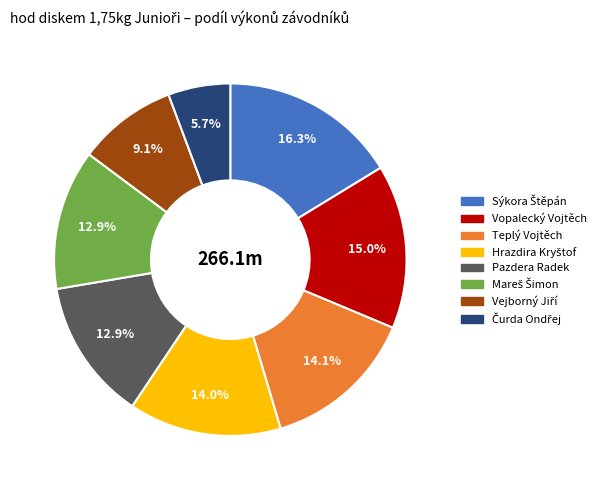

Is there a majority slice in this chart?

No